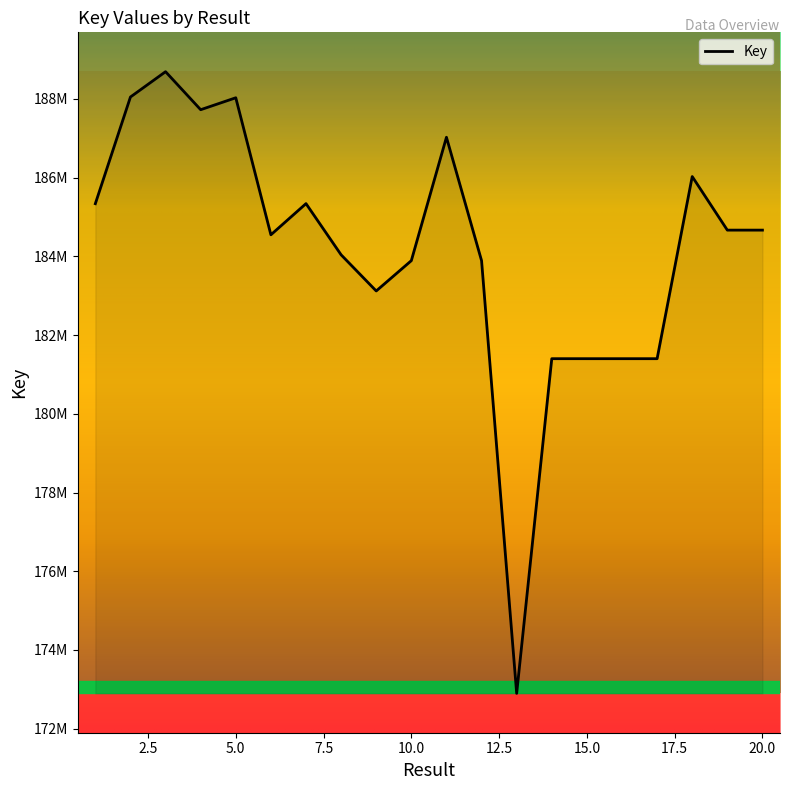

Is this an area chart (filled region under the line)?

Yes